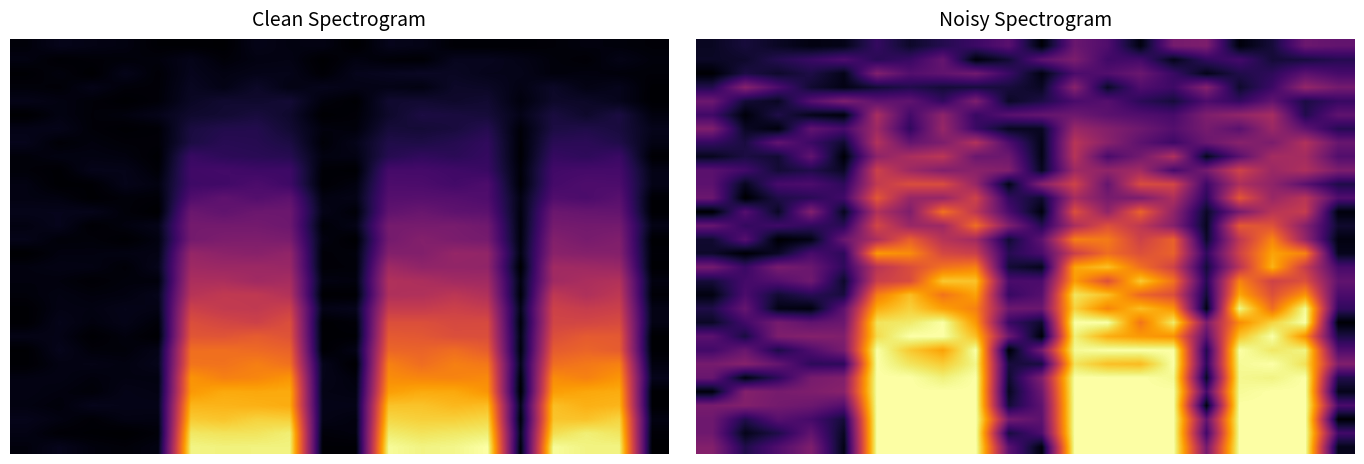

What is the smallest value displayed?

0.2